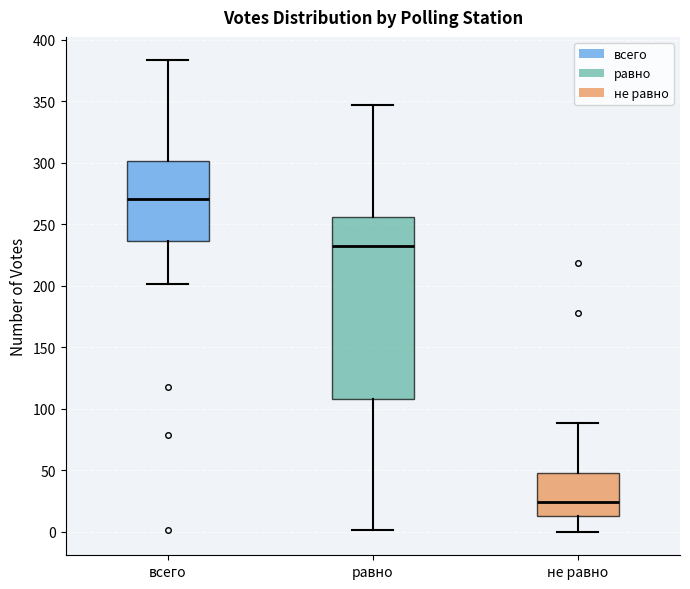

Which box has the highest median line?

всего